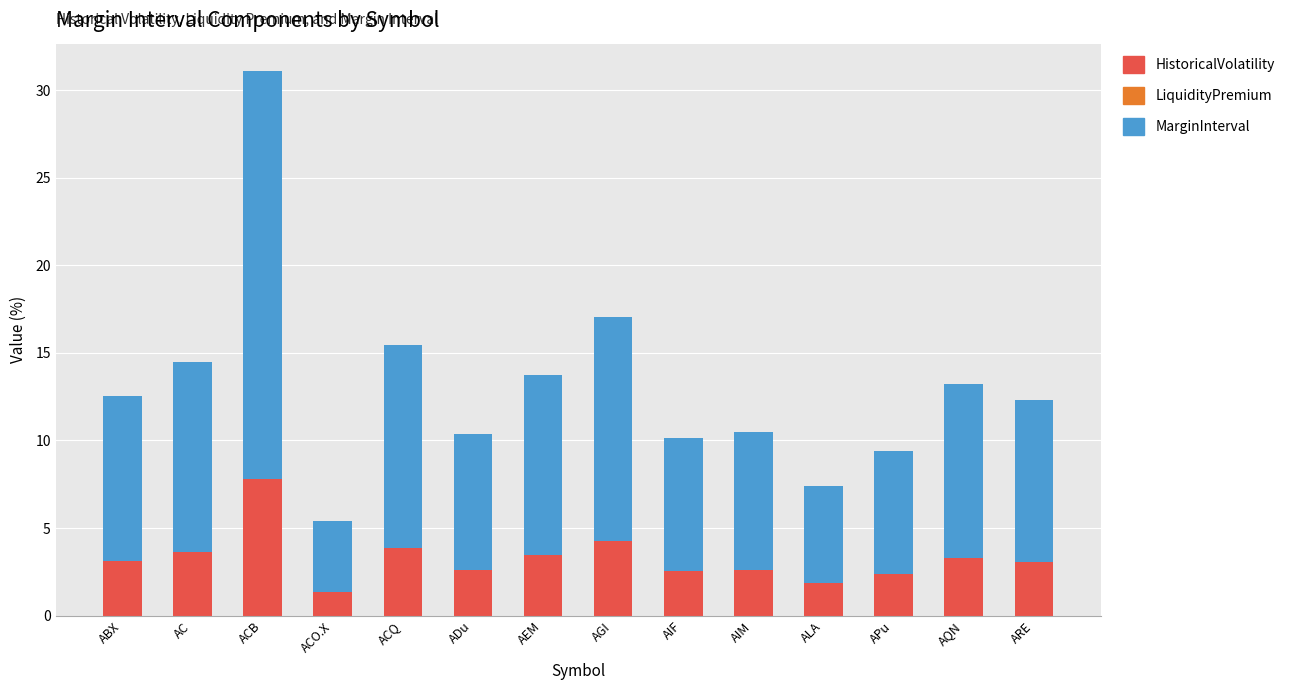

What is the difference between the second highest and minimum values in the HistoricalVolatility series?

2.9